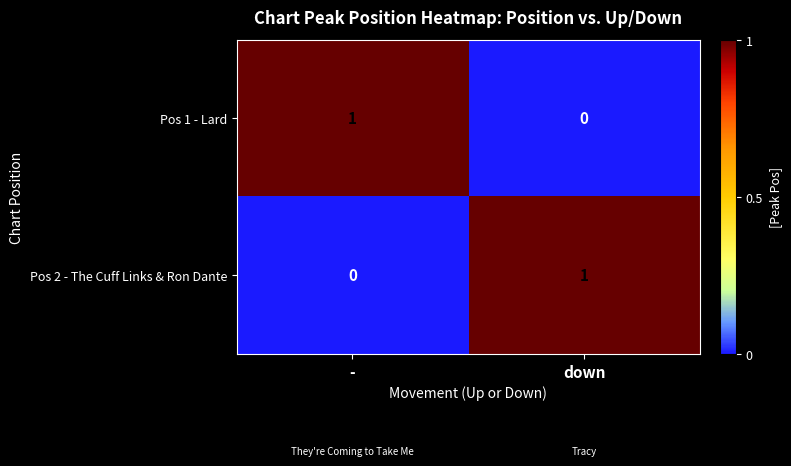

Is the value of Pos 1 - Lard at - greater than the value of Pos 2 - The Cuff Links & Ron Dante at -?

Yes